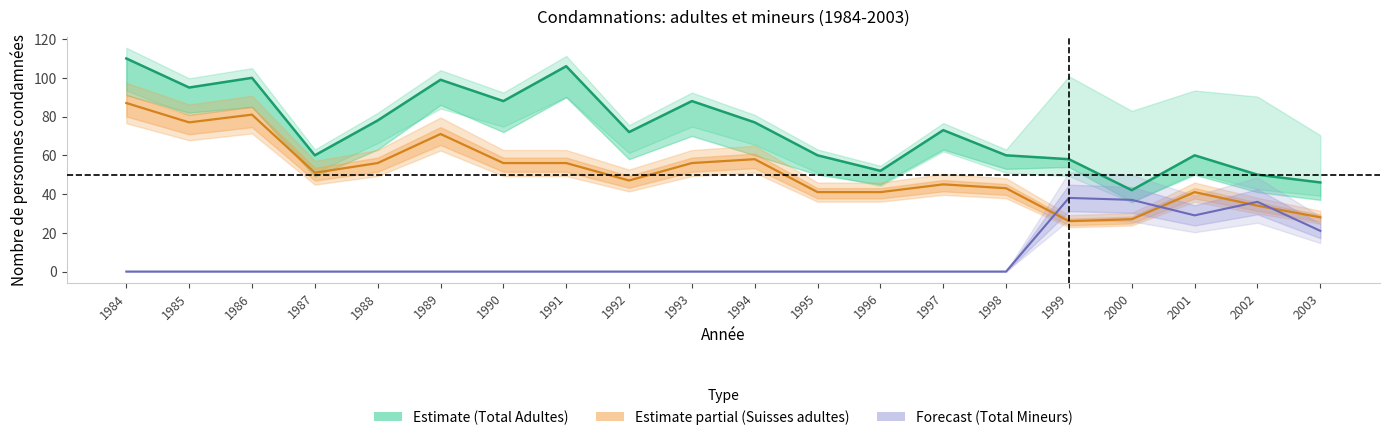

Is it true that Total Mineurs (line) equals 25 at 1991?

False